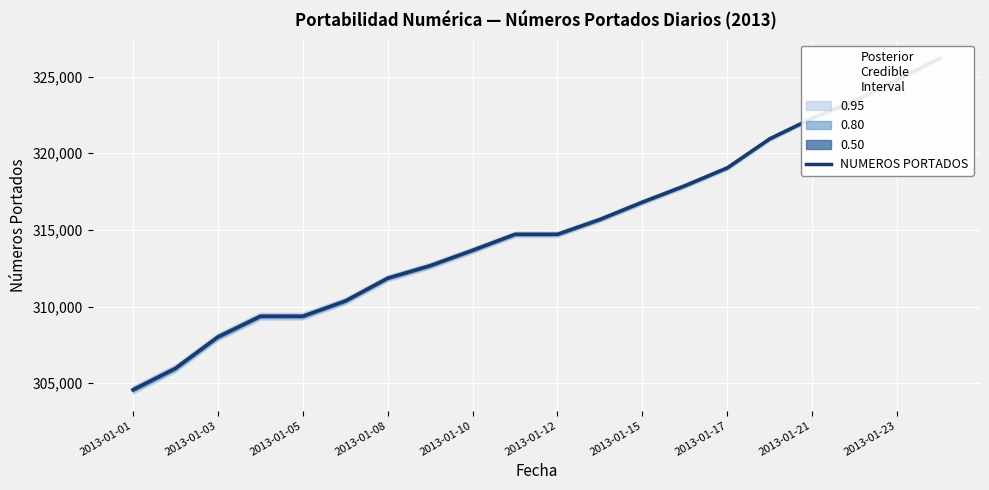

The value at 2013-01-15 is 316811. True or false?

True